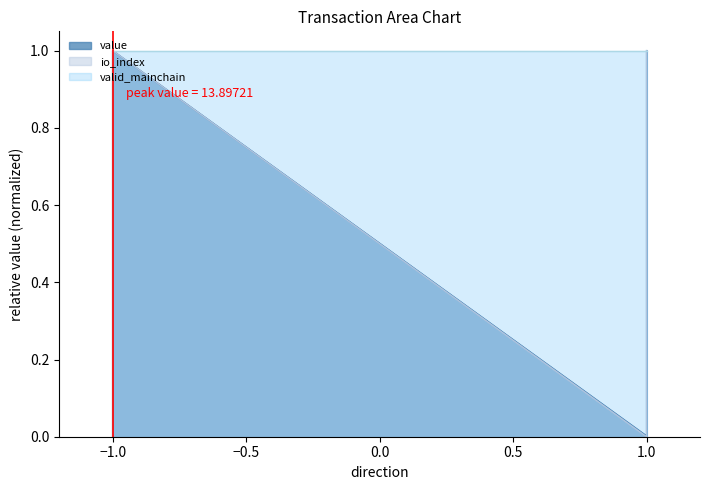

Count the value values in the range 0 to 1.

4